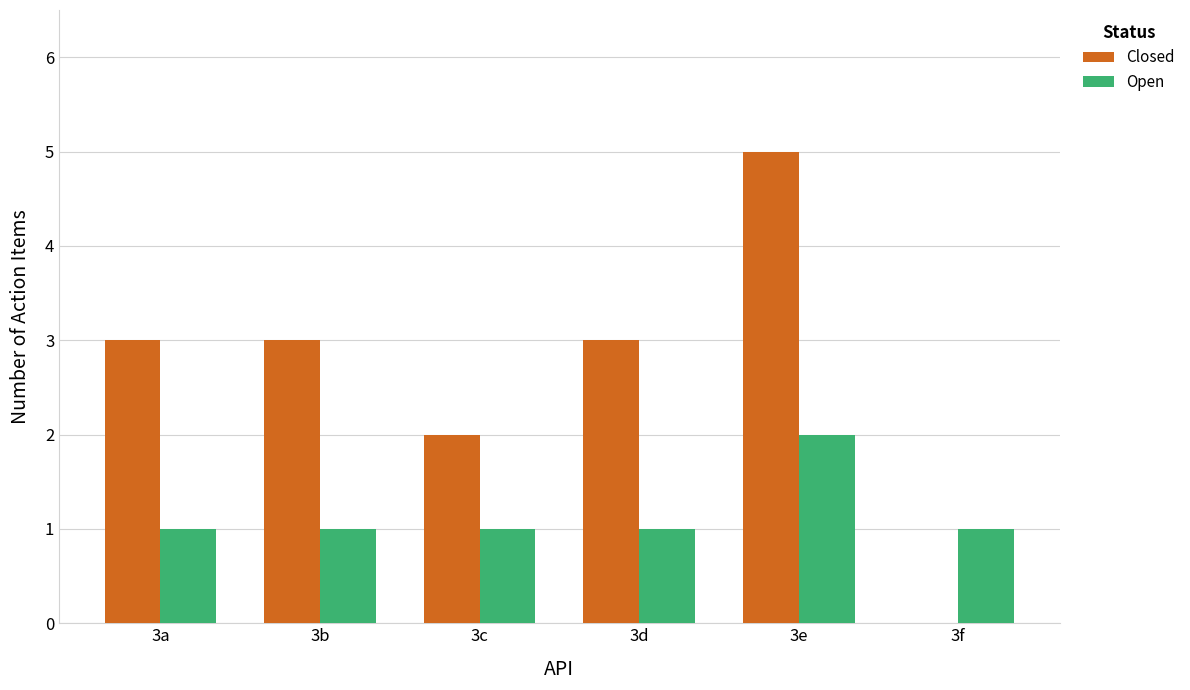

What is the sum of all Closed values?

16